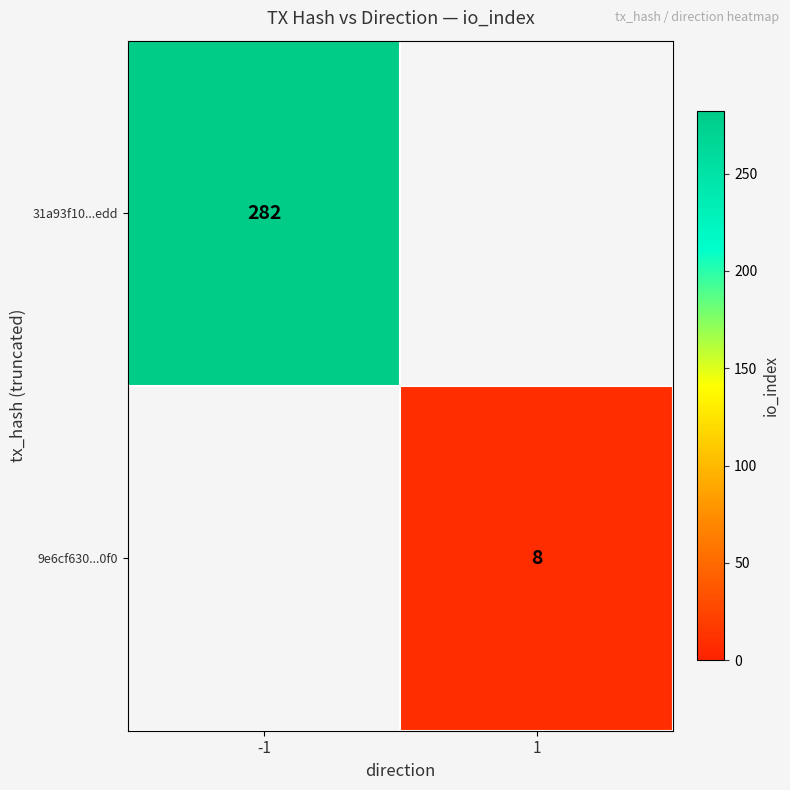

True or false: 31a93f10...edd has a value of 403.8 at -1.

False